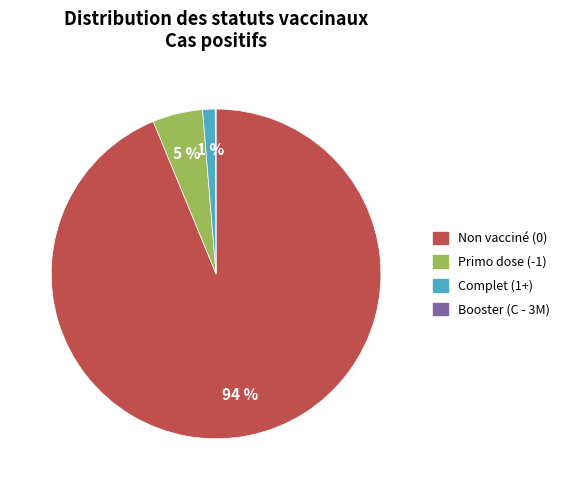

To the nearest percent, what is the difference between the largest and smallest slice percentages?

94%